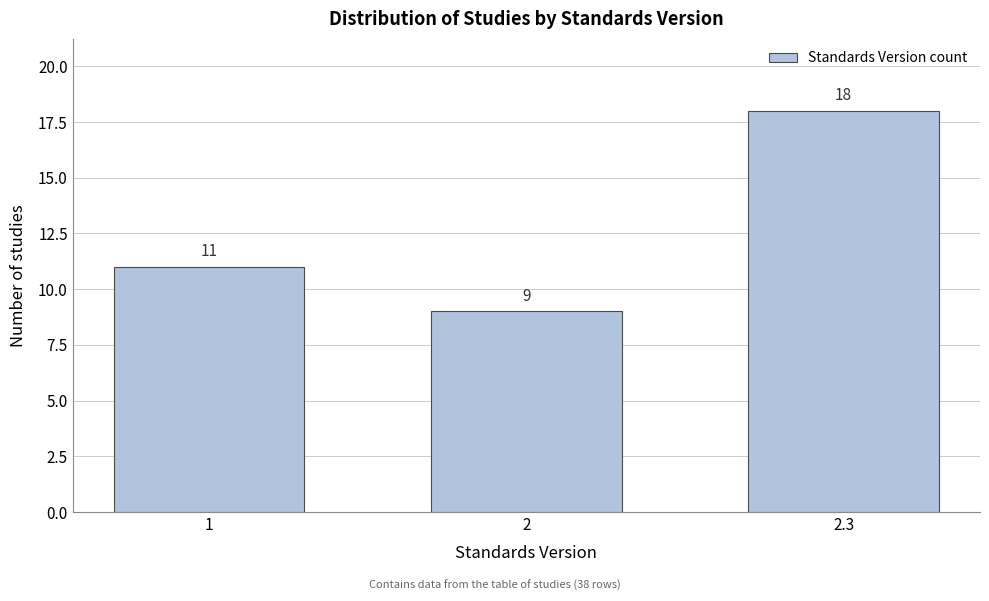

Reading left to right, transcribe all the data shown in this chart.

11	9	18